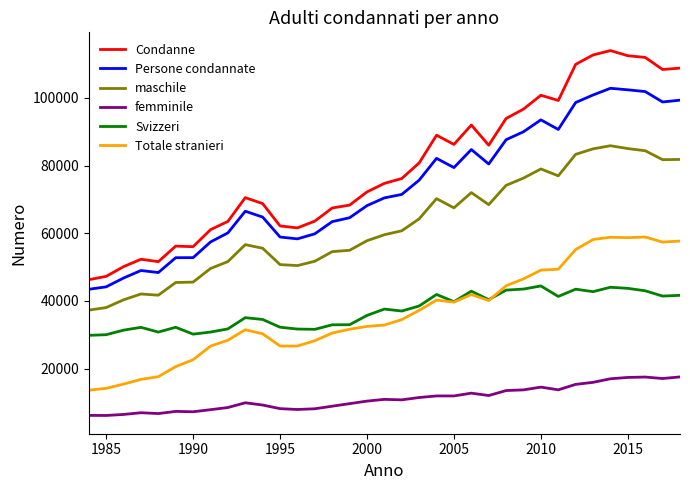

What is the highest value of the Totale stranieri series?

58888